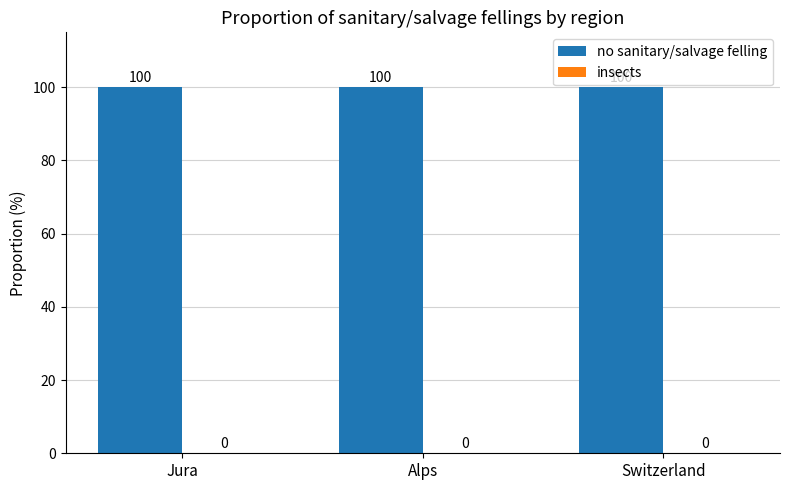

What are all the series names shown in the legend?

no sanitary/salvage felling, insects